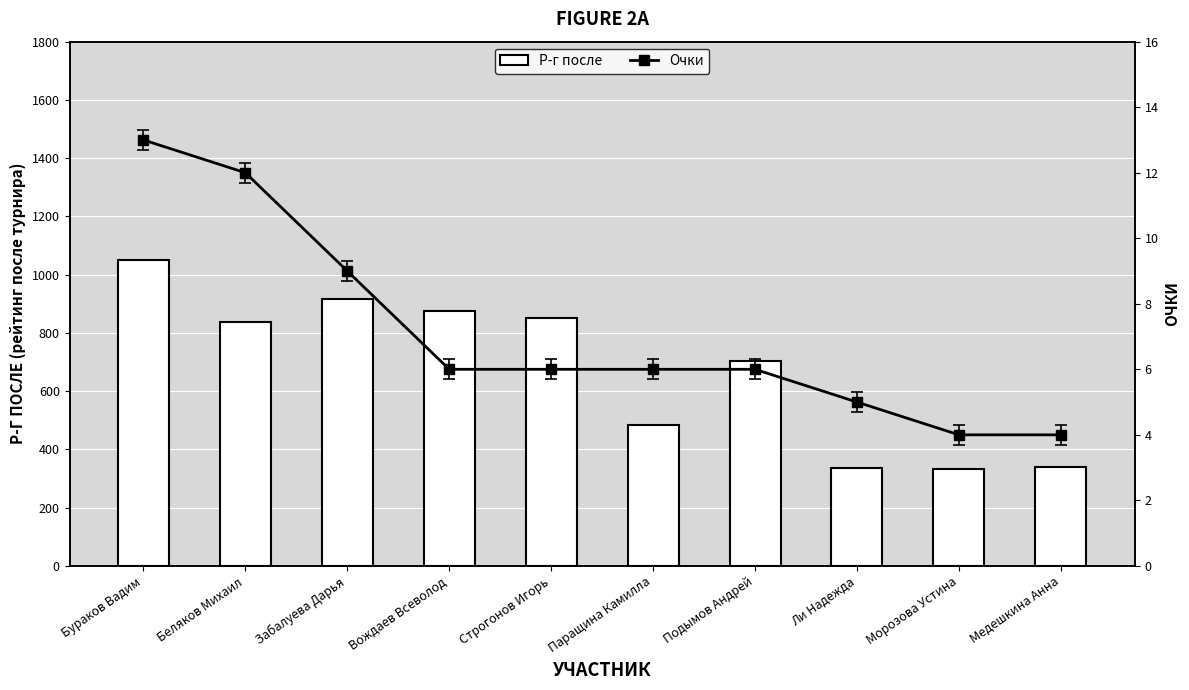

What is the sum of all Очки values?

71